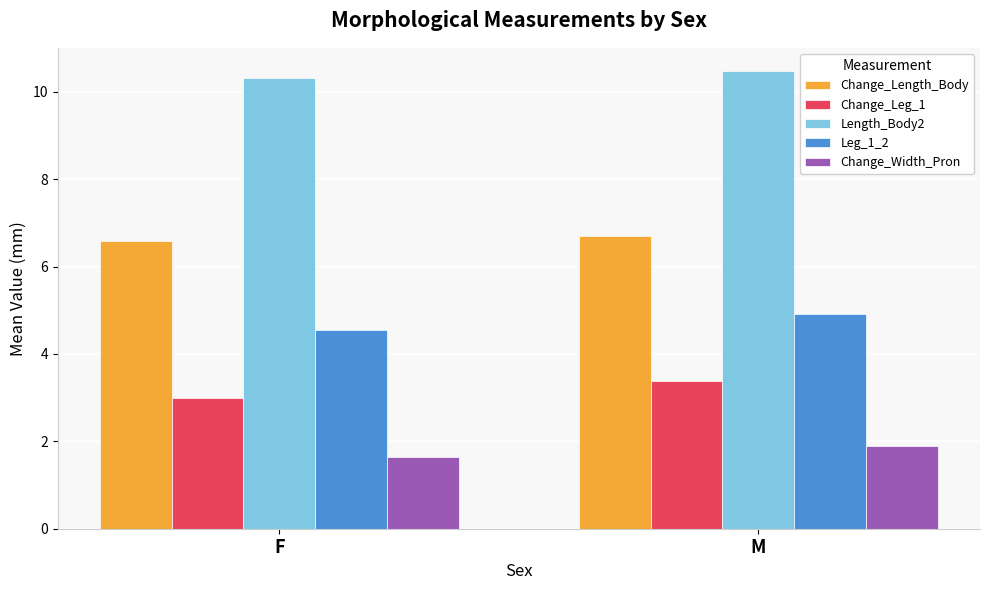

The value of Change_Leg_1 at F is 5.0. True or false?

False